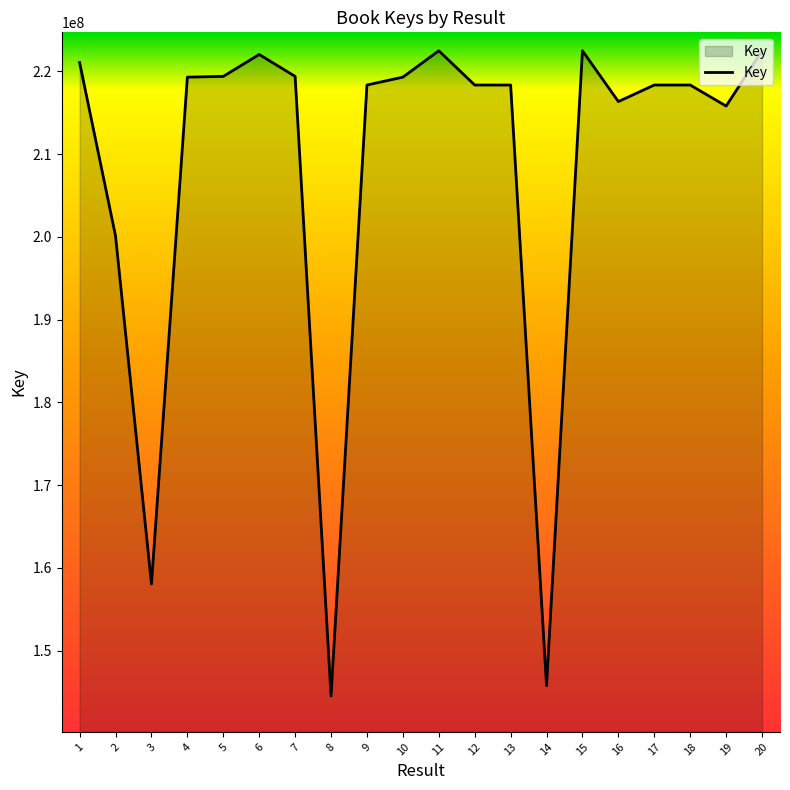

Which has a higher value, 3 or 9?

9